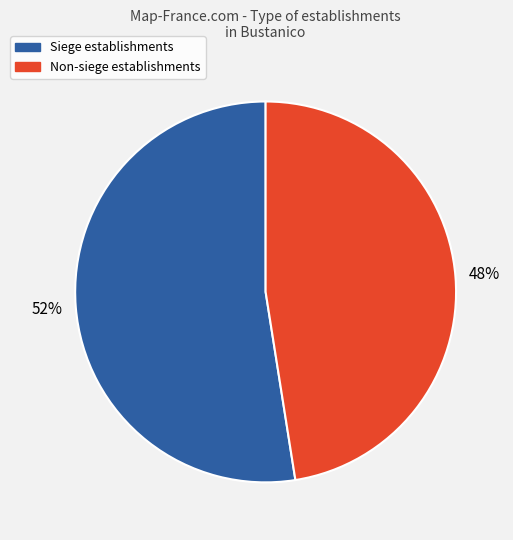

Is there a majority slice in this chart?

Yes